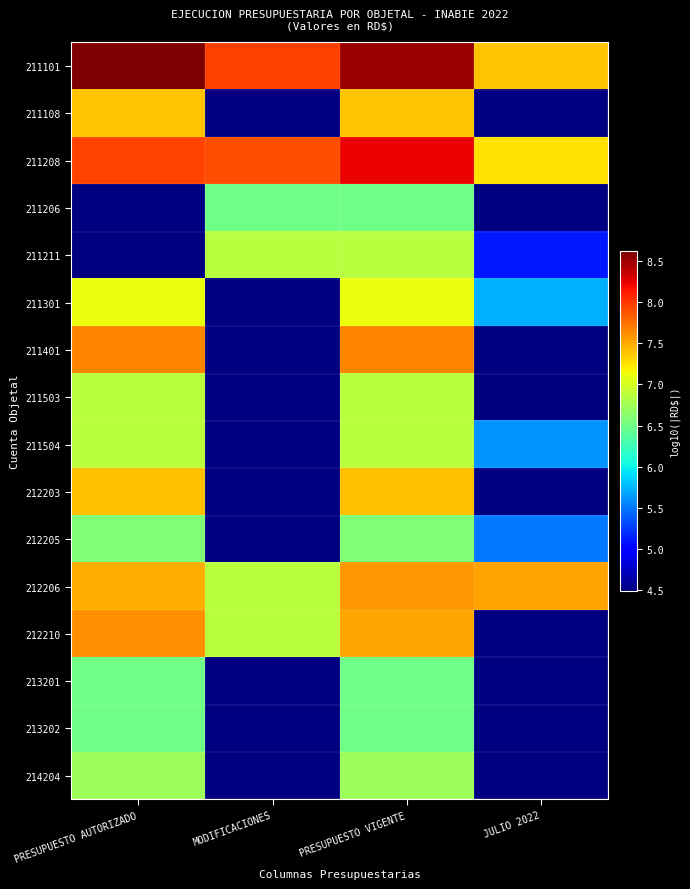

Is it true that 213201 equals 3.4 at PRESUPUESTO VIGENTE?

False